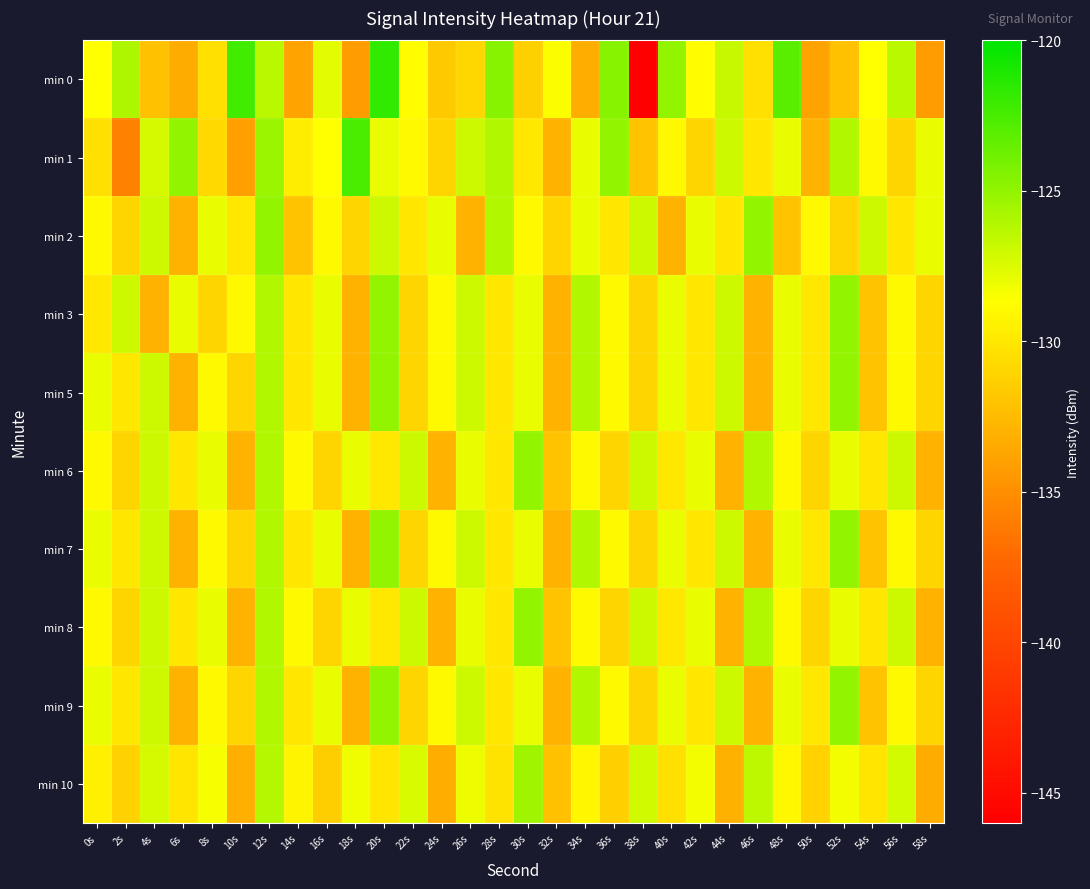

Which series changed the most between 14s and 40s?

min 0